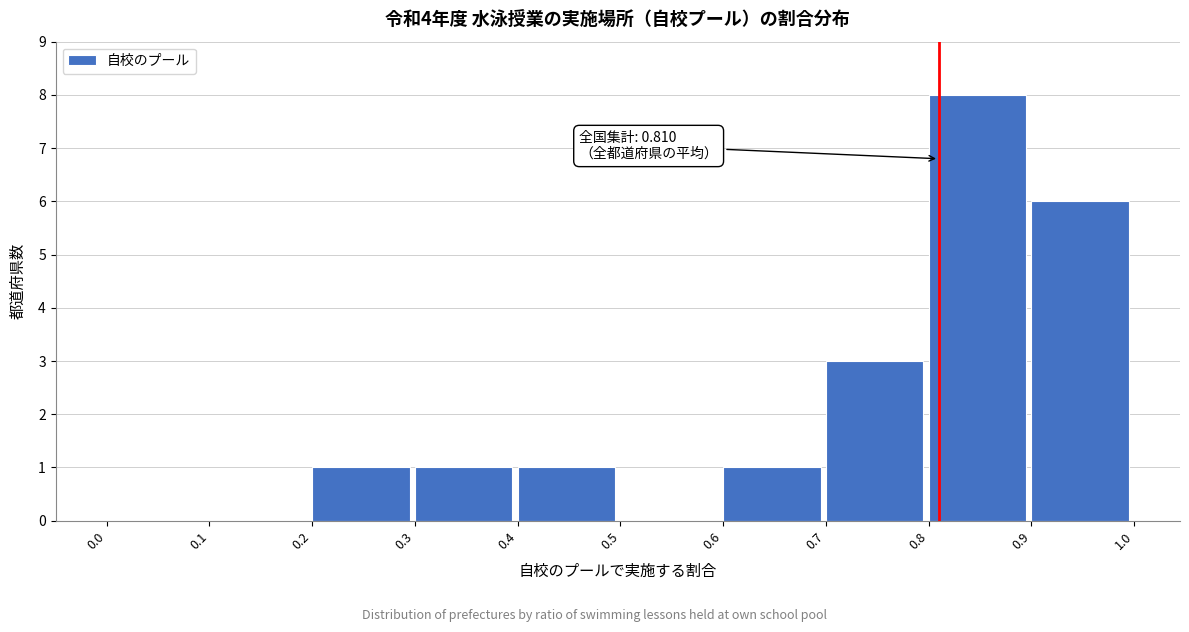

Which range on the x-axis has the tallest bar?

0.8 to 0.9